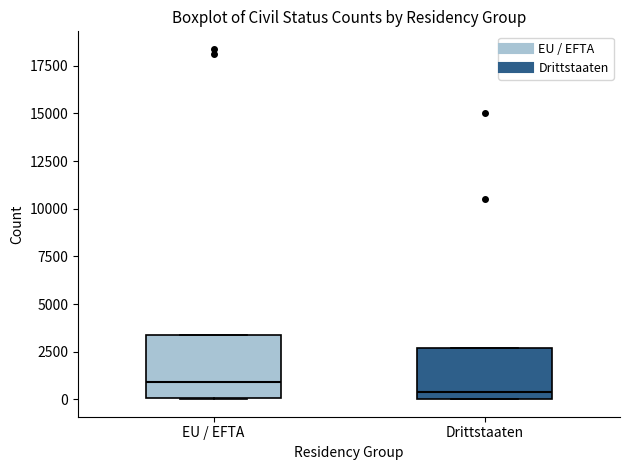

Reading left to right, read every box against the y-axis: the position of its median line, the range the box covers, and the ends of its whiskers. The values are not printed on the chart, so give them approximately, as read against the axis.

EU / EFTA: median 1000, box 0 to 3500, whiskers 0 to 3500
Drittstaaten: median 500, box 0 to 2500, whiskers 0 to 2500